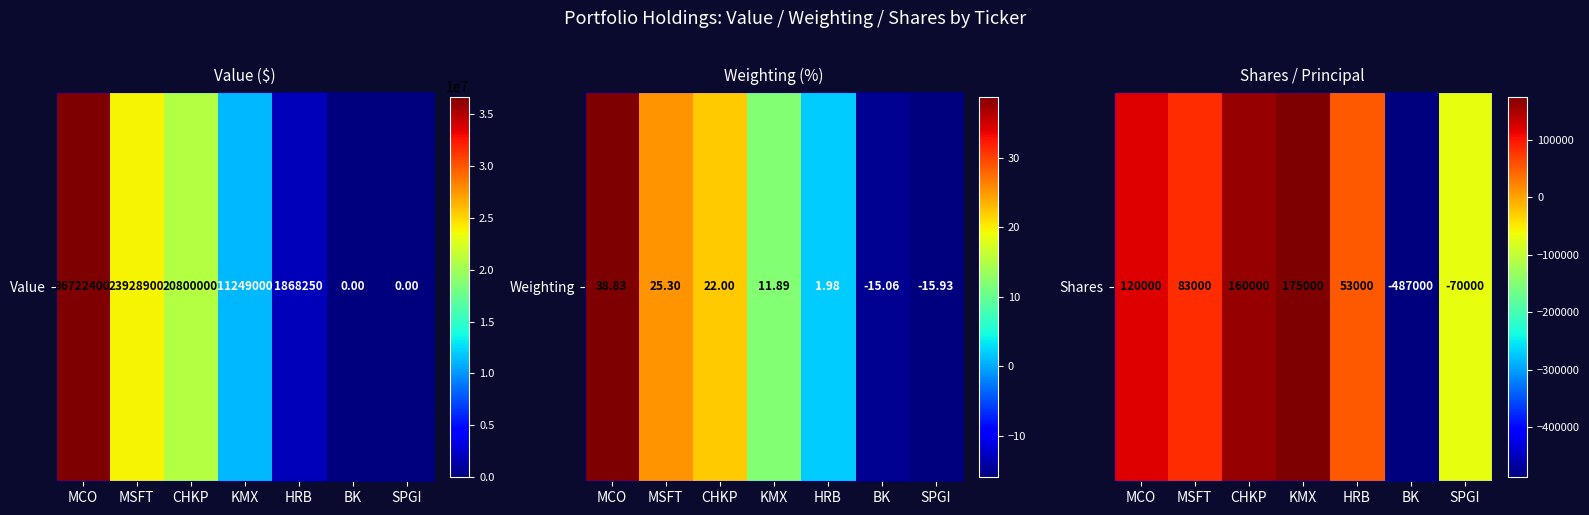

What is the smallest value displayed?

-487000